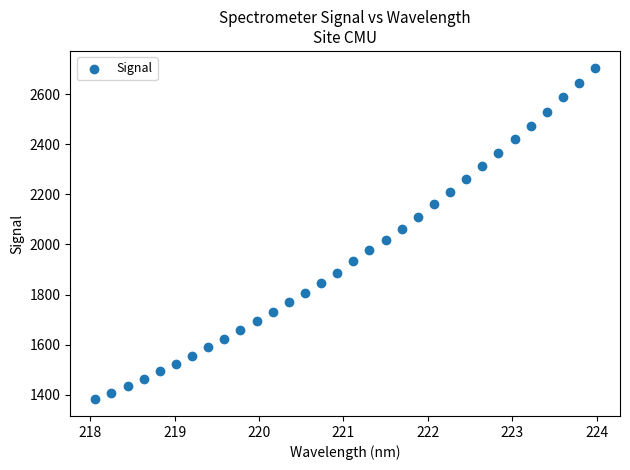

What is the range of X values (max minus min)?

5.9